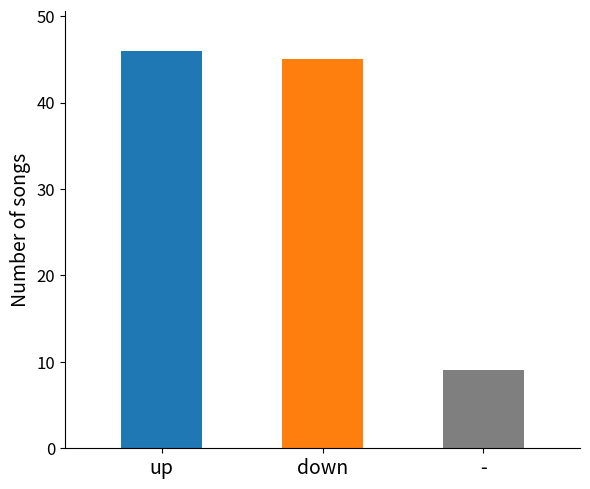

What position from the left is down?

2